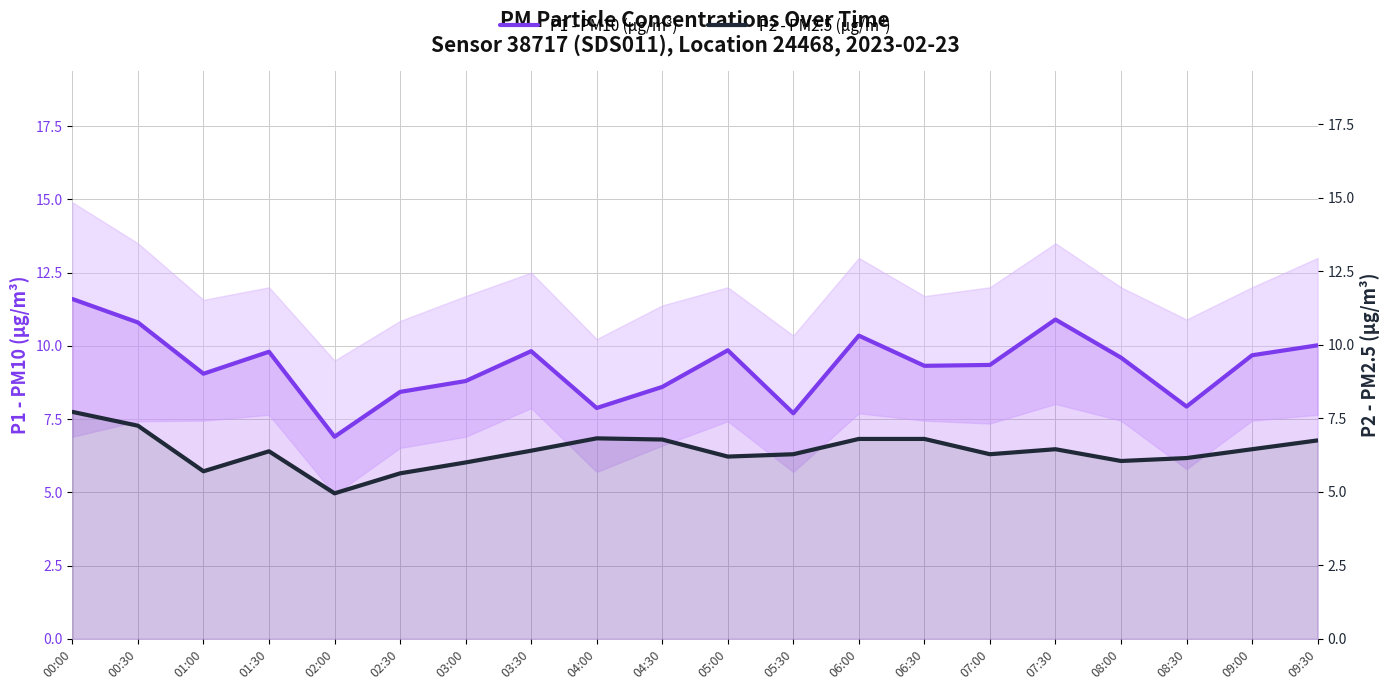

How many lines are shown in the chart?

2